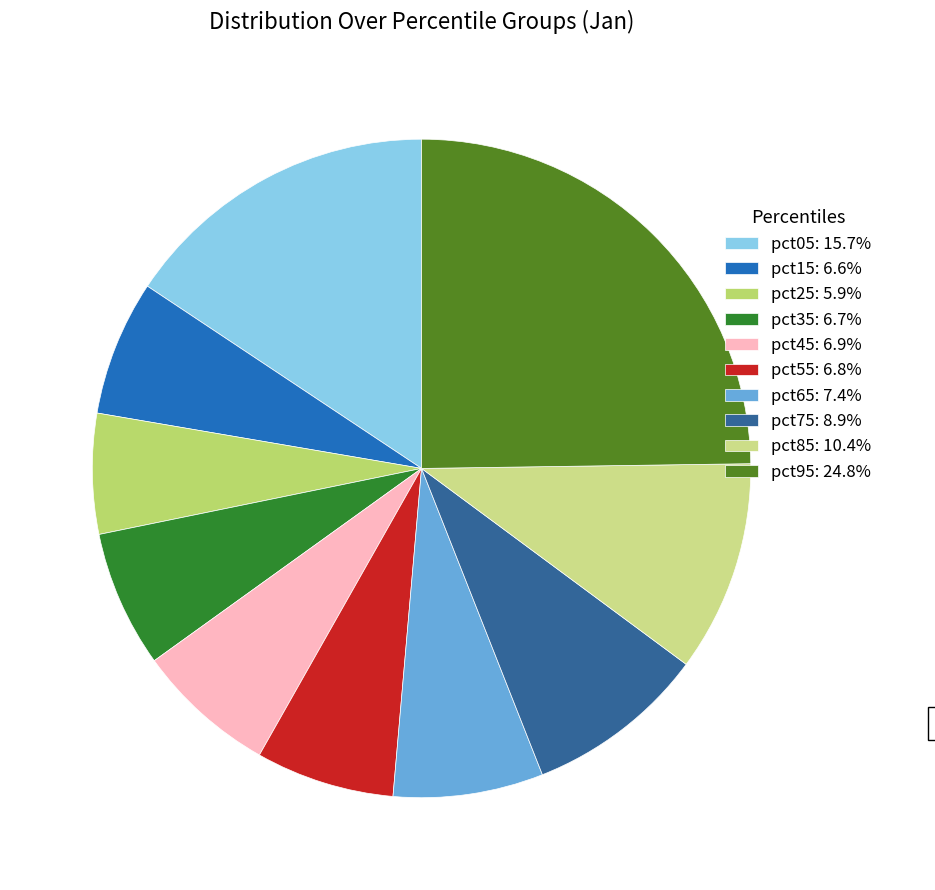

Rank the categories by value from lowest to highest.

pct25, pct15, pct35, pct55, pct45, pct65, pct75, pct85, pct05, pct95